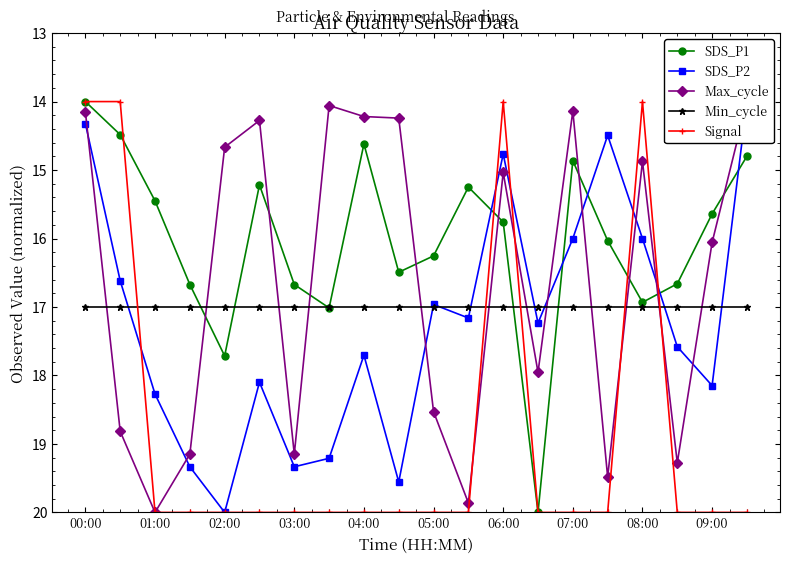

List the series in order of their peak value, lowest first.

Min_cycle, SDS_P1, SDS_P2, Max_cycle, Signal